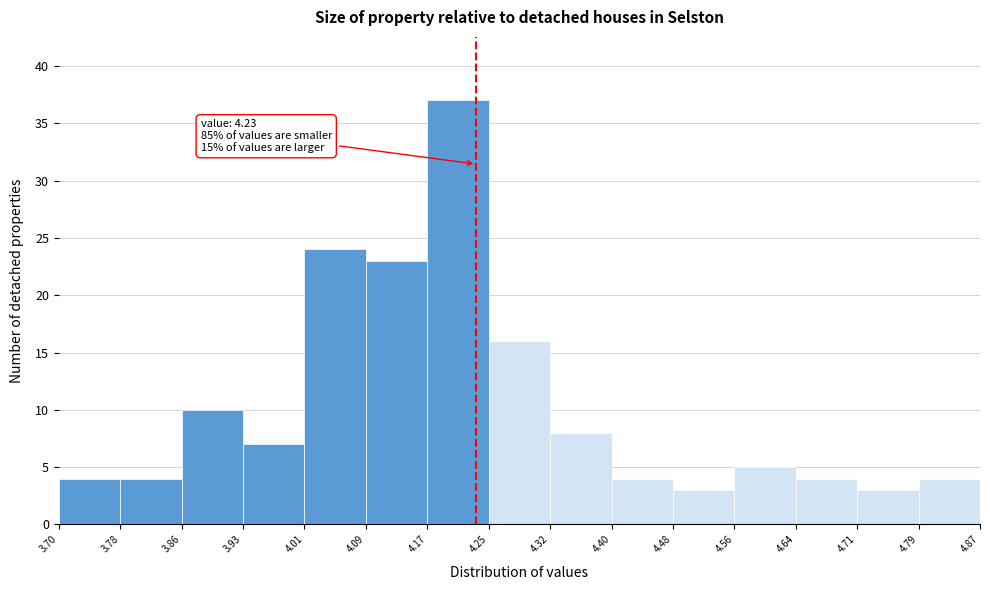

Over which range of the x-axis is the bar tallest?

4.17 to 4.25